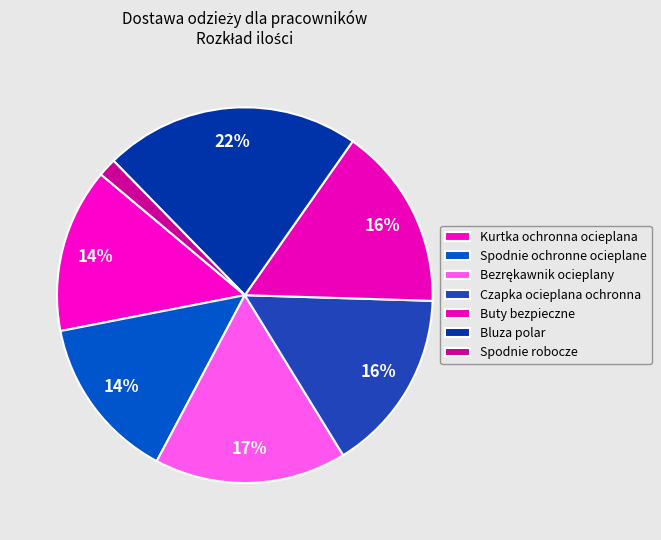

Combined, do Bezrękawnik ocieplany and Kurtka ochronna ocieplana account for over 50%?

No